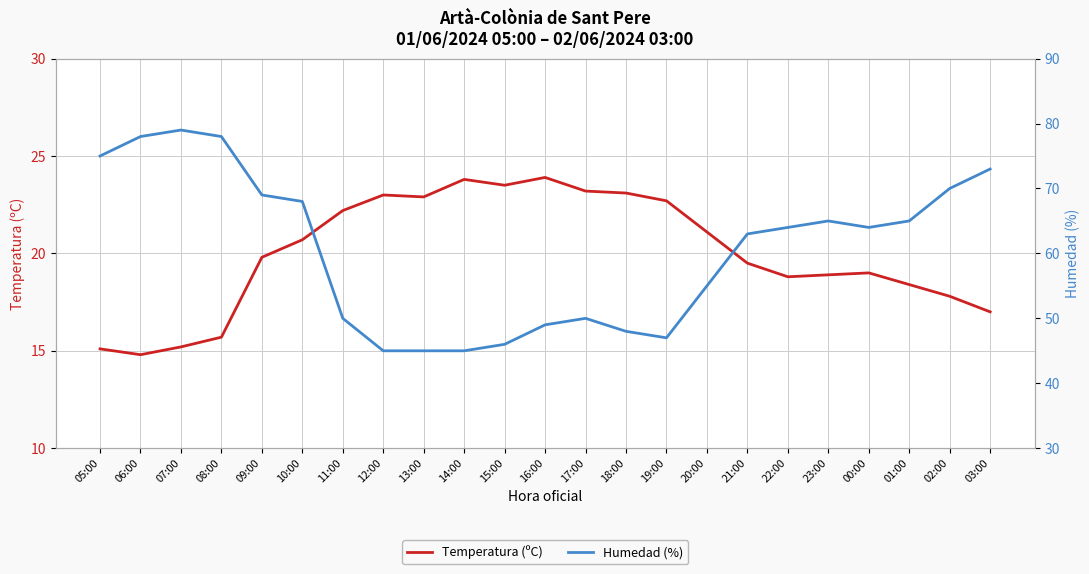

Reading right to left, what are all the values shown in this chart?

Temperatura (ºC): 17.0	17.8	18.4	19.0	18.9	18.8	19.5	21.1	22.7	23.1	23.2	23.9	23.5	23.8	22.9	23.0	22.2	20.7	19.8	15.7	15.2	14.8	15.1
Humedad (%): 73.0	70.0	65.0	64.0	65.0	64.0	63.0	55.0	47.0	48.0	50.0	49.0	46.0	45.0	45.0	45.0	50.0	68.0	69.0	78.0	79.0	78.0	75.0